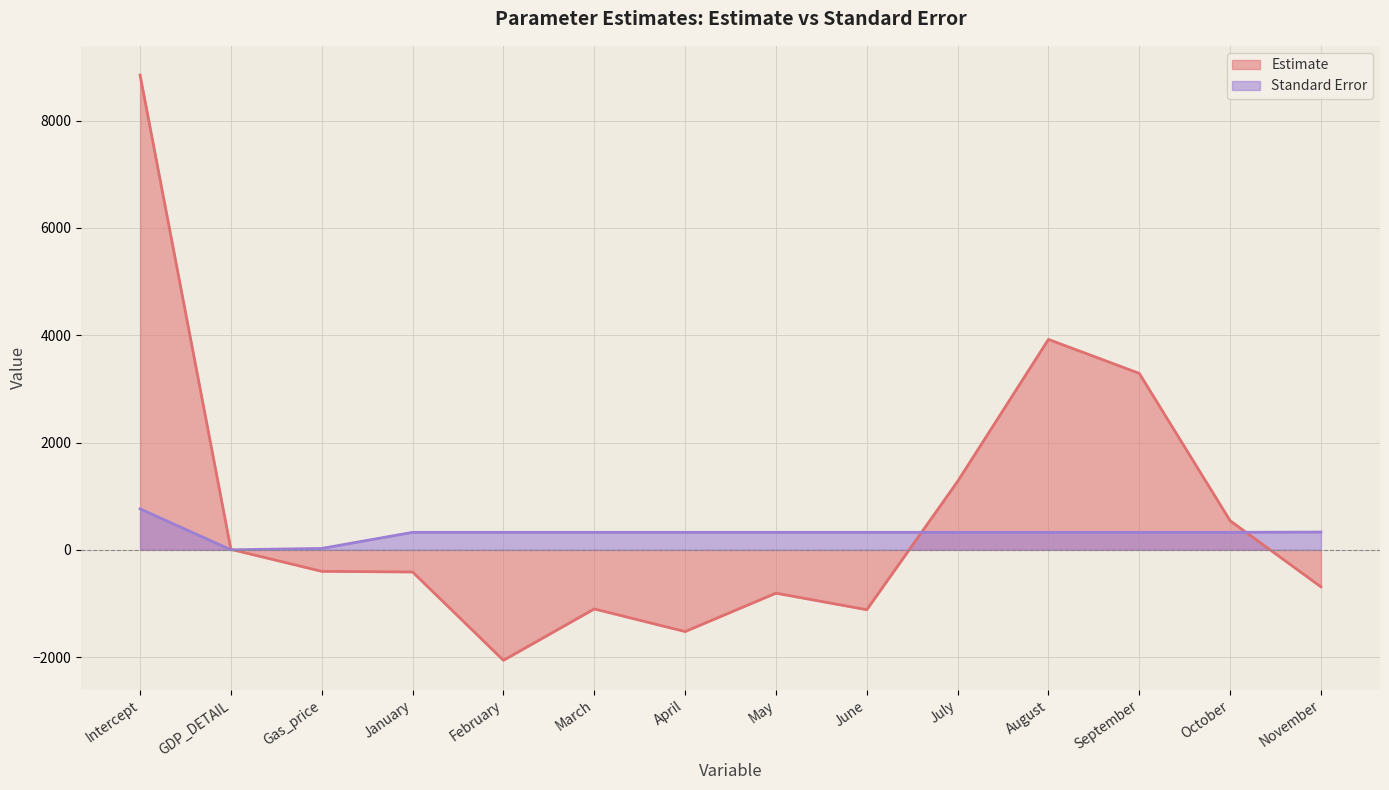

What is the spread (max minus min) of values at April?

1849.8